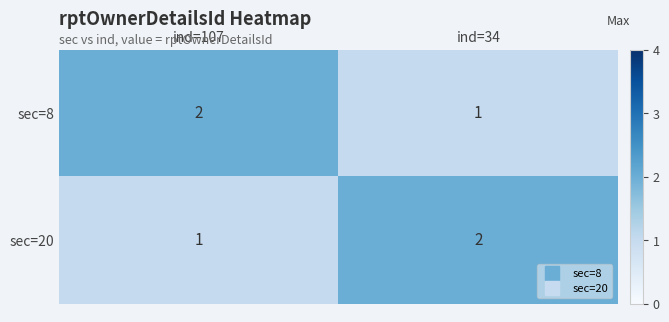

True or false: sec=8 has a value of 0 at ind=34.

False